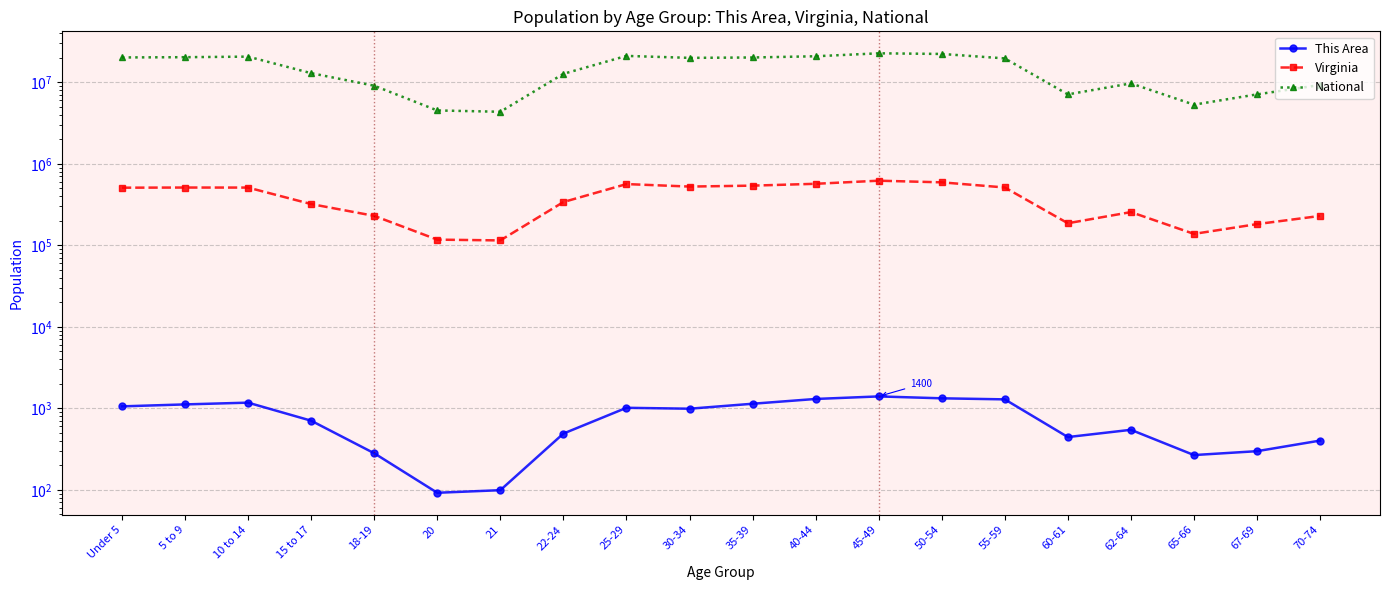

What is the approximate value of National at 30-34?

19962099